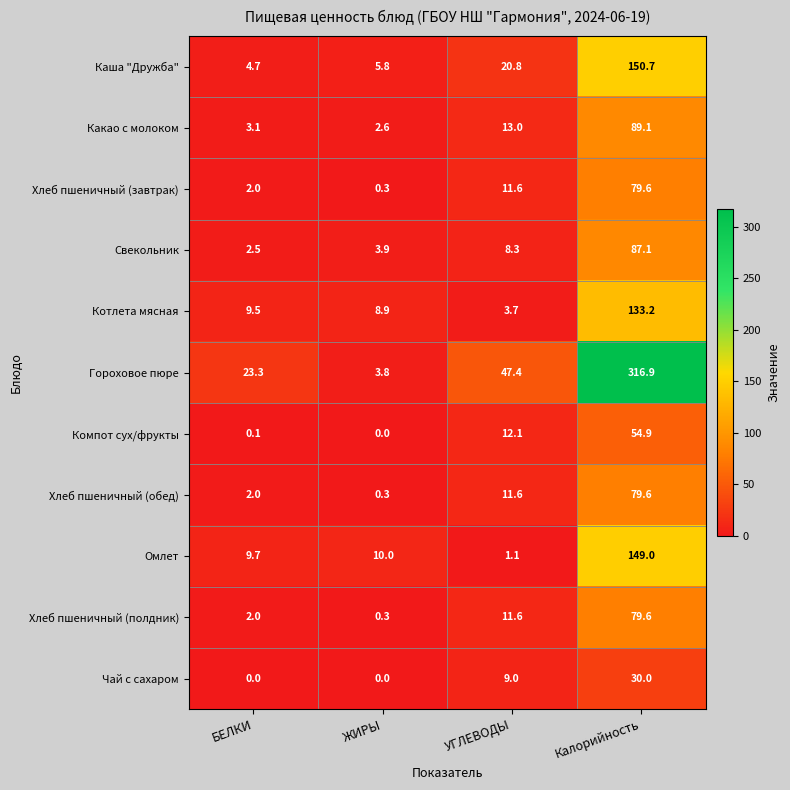

Which category has the highest value across all series?

Калорийность